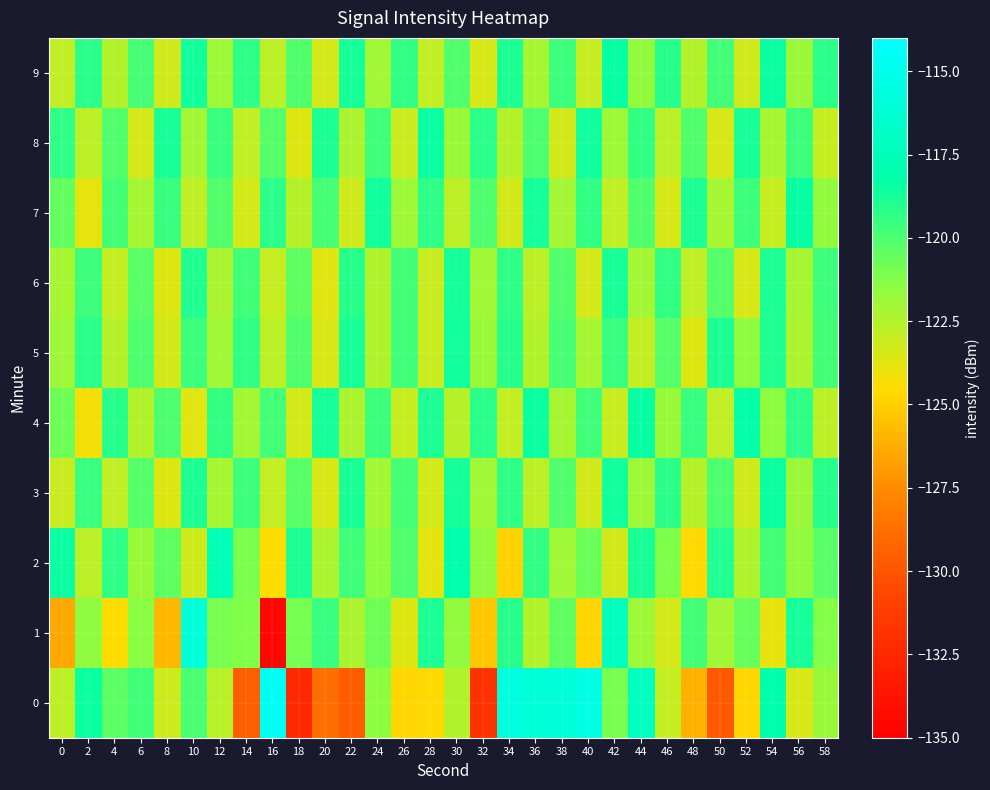

Reading left to right, transcribe all the data shown in this chart.

0: 0=-122.7	2=-118.4	4=-120.3	6=-119.7	8=-123.1	10=-119.9	12=-122.7	14=-129.6	16=-114.6	18=-132.5	20=-128.8	22=-129.6	24=-121.5	26=-124.7	28=-124.6	30=-122.5	32=-131.9	34=-115.6	36=-116.0	38=-115.9	40=-115.3	42=-121.0	44=-117.1	46=-122.9	48=-126.1	50=-129.8	52=-124.7	54=-118.2	56=-123.5	58=-121.8
1: 0=-126.4	2=-121.6	4=-124.4	6=-121.5	8=-125.8	10=-115.9	12=-121.0	14=-121.1	16=-134.5	18=-120.9	20=-119.5	22=-122.3	24=-120.8	26=-123.6	28=-118.9	30=-121.7	32=-125.3	34=-119.1	36=-122.5	38=-120.4	40=-124.8	42=-117.2	44=-121.9	46=-123.4	48=-119.8	50=-122.1	52=-120.6	54=-123.9	56=-118.7	58=-121.3
2: 0=-118.5	2=-122.7	4=-119.3	6=-121.8	8=-120.4	10=-123.2	12=-117.6	14=-121.1	16=-124.5	18=-118.9	20=-122.3	22=-119.7	24=-121.5	26=-120.1	28=-123.8	30=-118.2	32=-121.6	34=-124.9	36=-119.4	38=-122.0	40=-120.7	42=-123.3	44=-118.8	46=-121.2	48=-124.6	50=-119.0	52=-122.4	54=-119.8	56=-121.7	58=-120.3
3: 0=-123.1	2=-119.5	4=-122.8	6=-120.2	8=-123.6	10=-118.9	12=-122.2	14=-119.6	16=-122.9	18=-120.3	20=-123.5	22=-118.8	24=-122.1	26=-119.9	28=-123.4	30=-118.7	32=-122.0	34=-119.3	36=-122.7	38=-120.1	40=-123.3	42=-118.6	44=-121.9	46=-119.2	48=-122.6	50=-120.0	52=-123.2	54=-118.5	56=-121.8	58=-119.1
4: 0=-120.8	2=-124.2	4=-119.1	6=-122.5	8=-120.0	10=-123.7	12=-119.4	14=-122.1	16=-119.8	18=-123.4	20=-118.7	22=-122.3	24=-119.6	26=-123.0	28=-118.9	30=-122.6	32=-119.2	34=-122.9	36=-118.5	38=-122.2	40=-119.7	42=-123.1	44=-118.4	46=-121.8	48=-119.5	50=-122.8	52=-118.3	54=-121.5	56=-119.3	58=-122.7
5: 0=-121.9	2=-119.2	4=-122.6	6=-120.0	8=-123.3	10=-119.6	12=-122.0	14=-119.4	16=-122.7	18=-120.1	20=-123.5	22=-118.8	24=-122.4	26=-119.7	28=-123.1	30=-118.6	32=-121.8	34=-119.1	36=-122.5	38=-119.9	40=-122.2	42=-119.5	44=-122.9	46=-120.2	48=-123.6	50=-118.9	52=-121.6	54=-119.0	56=-122.3	58=-119.8
6: 0=-122.2	2=-119.6	4=-122.9	6=-120.3	8=-123.6	10=-119.0	12=-122.3	14=-119.7	16=-123.0	18=-120.4	20=-123.7	22=-119.1	24=-122.4	26=-119.8	28=-123.1	30=-118.7	32=-122.0	34=-119.3	36=-122.7	38=-120.1	40=-123.4	42=-118.8	44=-122.1	46=-119.4	48=-122.8	50=-120.2	52=-123.5	54=-118.9	56=-122.2	58=-119.6
7: 0=-120.5	2=-123.9	4=-119.8	6=-122.2	8=-119.5	10=-122.8	12=-120.1	14=-123.4	16=-119.2	18=-122.6	20=-119.9	22=-123.2	24=-118.6	26=-121.9	28=-119.3	30=-122.7	32=-120.0	34=-123.3	36=-118.7	38=-122.1	40=-119.4	42=-122.8	44=-120.1	46=-123.5	48=-118.9	50=-122.2	52=-119.6	54=-123.0	56=-118.4	58=-121.7
8: 0=-119.3	2=-122.7	4=-120.1	6=-123.4	8=-118.8	10=-122.1	12=-119.5	14=-122.8	16=-120.2	18=-123.6	20=-118.9	22=-122.3	24=-119.7	26=-123.1	28=-118.5	30=-121.8	32=-119.2	34=-122.6	36=-120.0	38=-123.3	40=-118.6	42=-121.9	44=-119.4	46=-122.7	48=-120.1	50=-123.5	52=-118.8	54=-122.2	56=-119.6	58=-123.0
9: 0=-122.8	2=-119.2	4=-122.5	6=-119.9	8=-123.2	10=-118.6	12=-121.9	14=-119.3	16=-122.7	18=-120.1	20=-123.4	22=-118.7	24=-122.0	26=-119.4	28=-122.8	30=-120.1	32=-123.5	34=-118.9	36=-122.2	38=-119.6	40=-123.0	42=-118.4	44=-121.7	46=-119.1	48=-122.5	50=-119.8	52=-123.2	54=-118.5	56=-121.8	58=-119.2